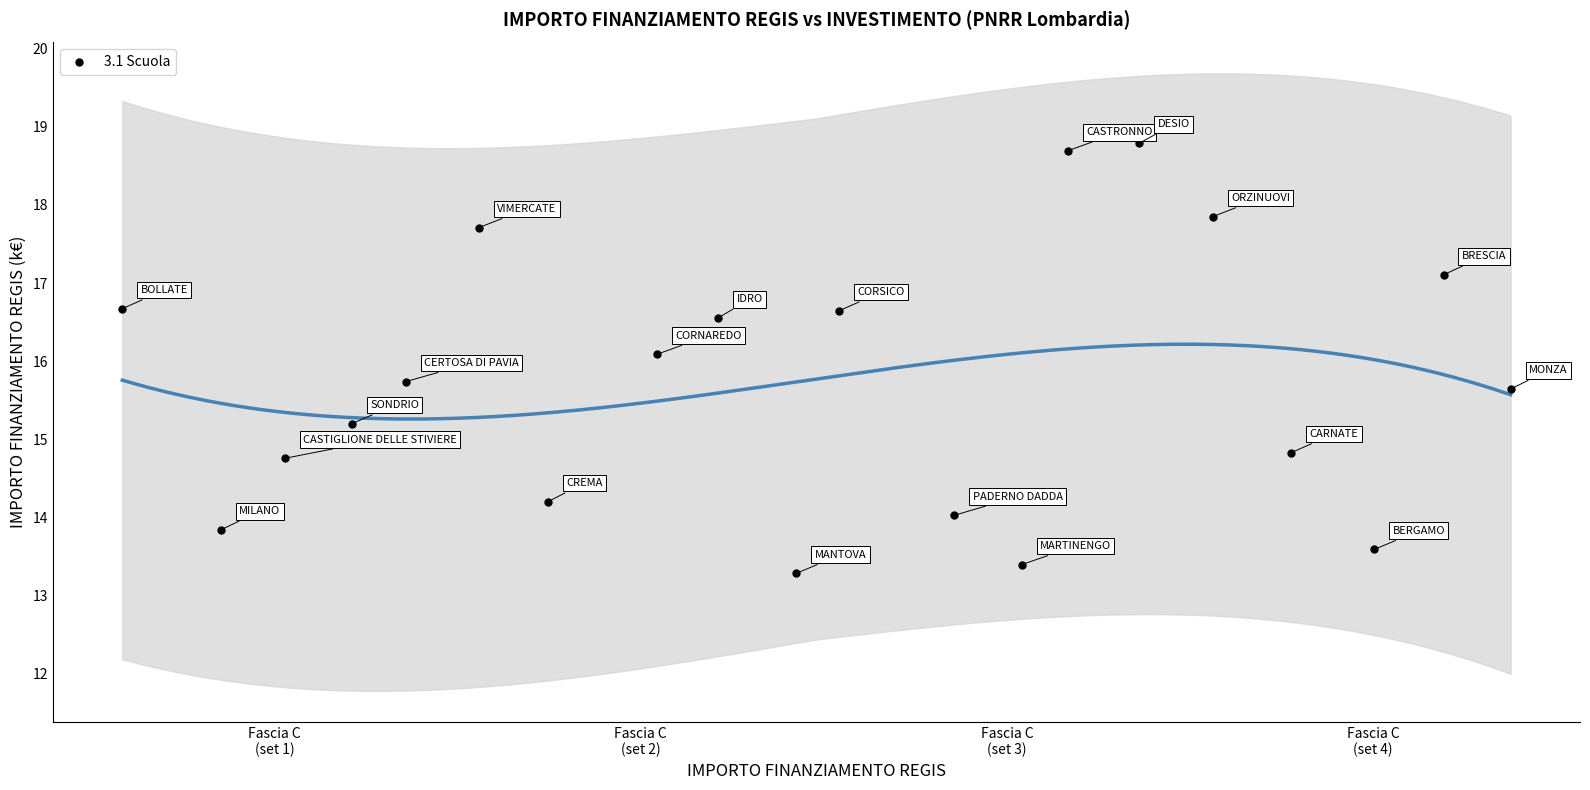

Count the number of points in this scatter plot.

20